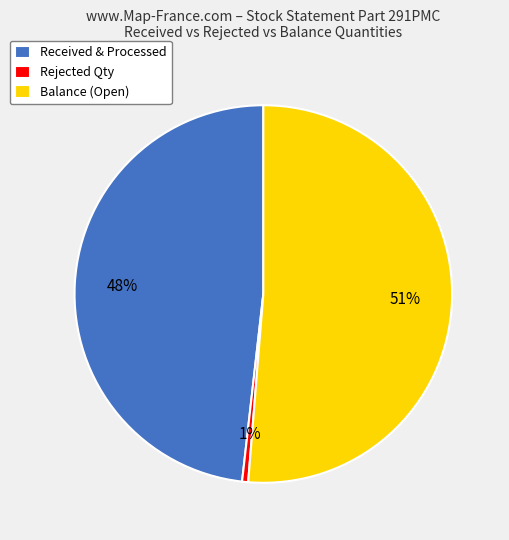

The Rejected Qty slice represents 11% of the pie. True or false?

False